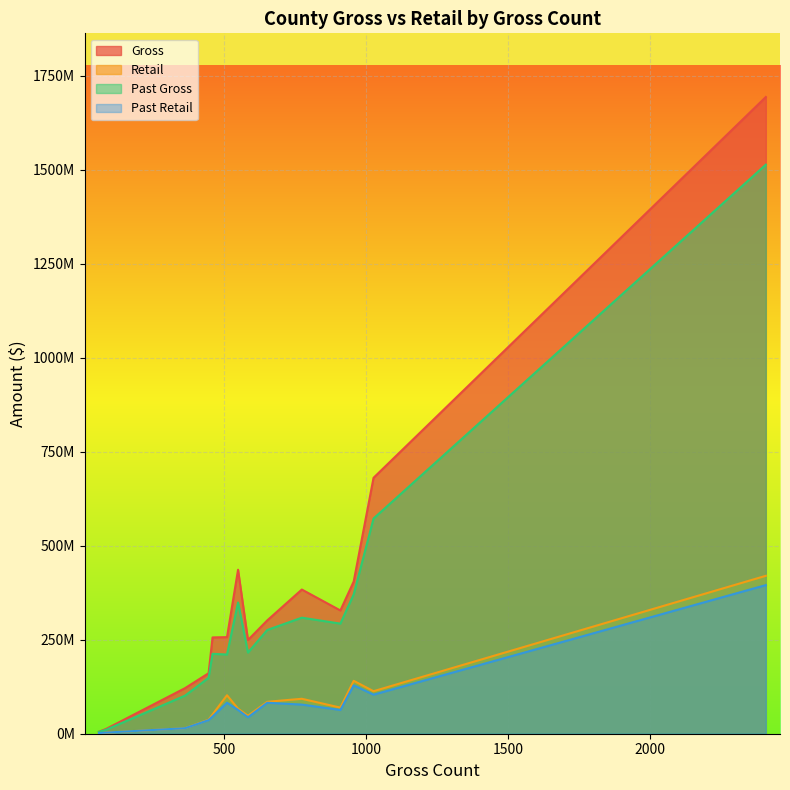

What is the difference between the maximum and second lowest values in the Past Retail series?

392426945.7